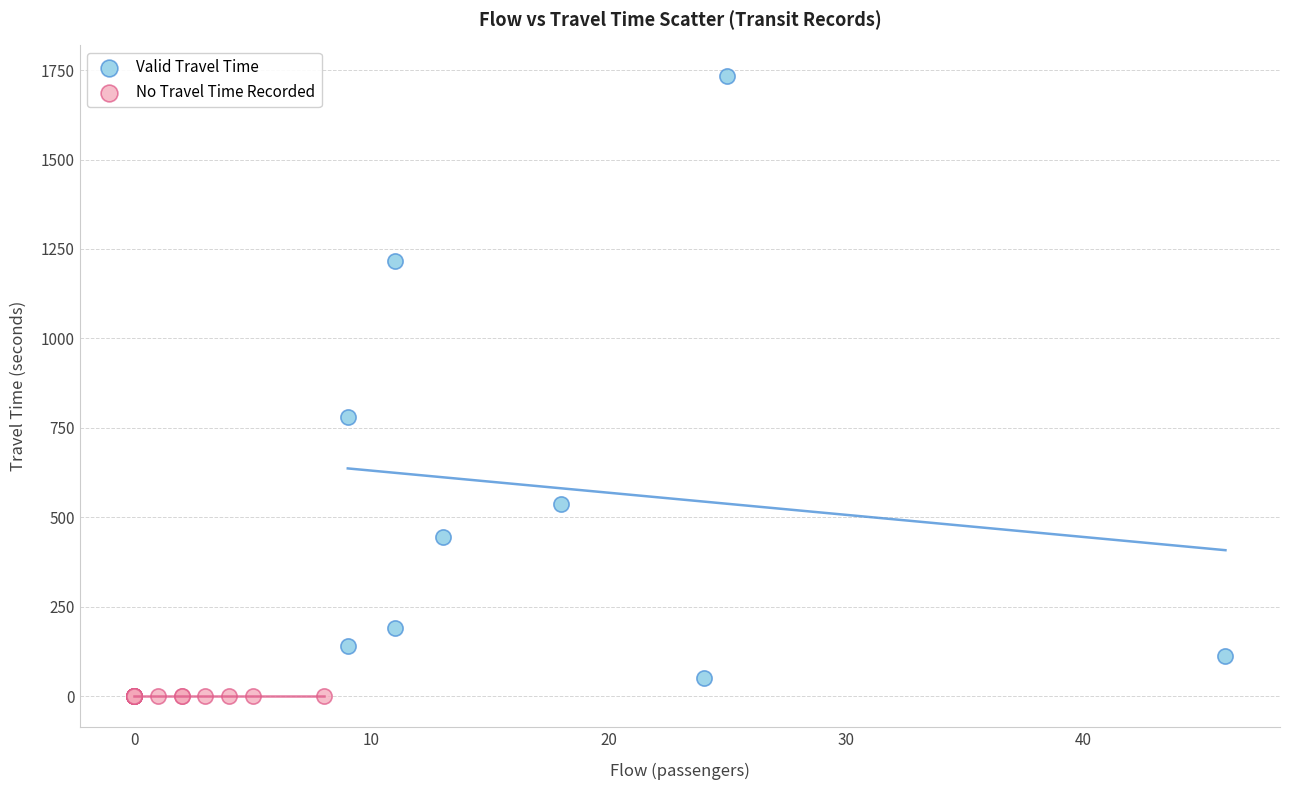

What are all the series names shown in the legend?

Valid Travel Time, No Travel Time Recorded